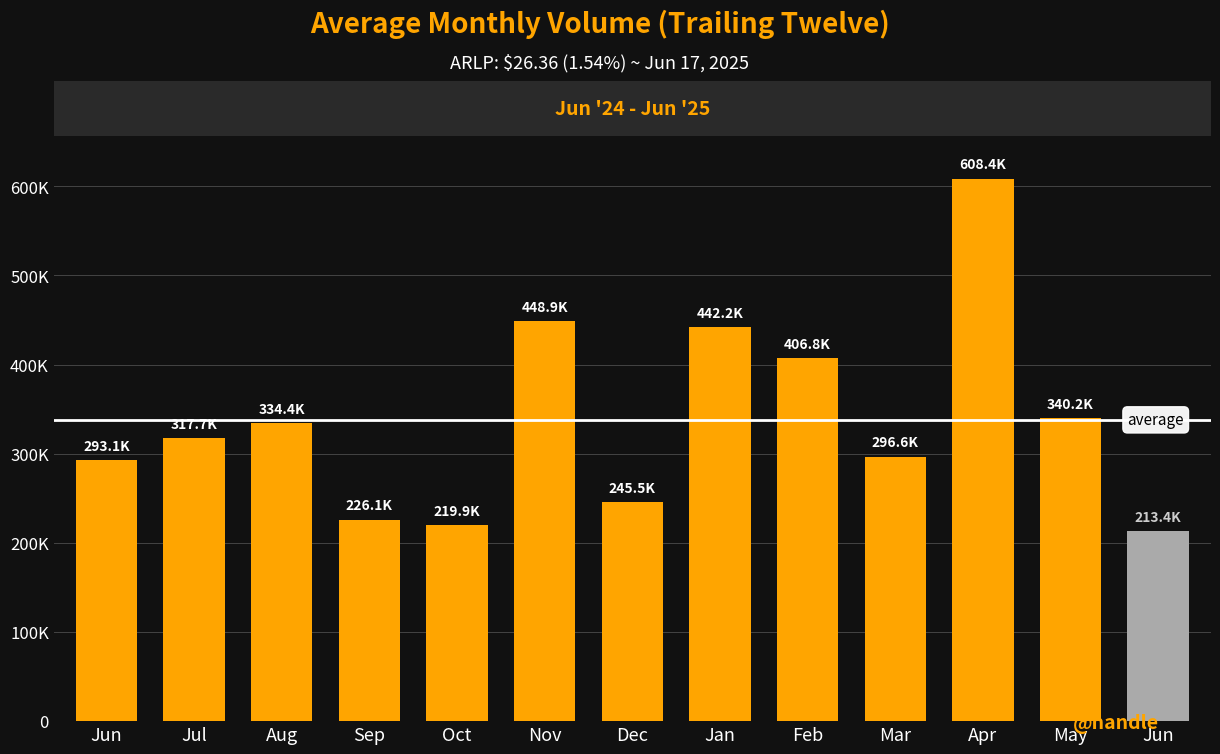

What is the difference between the maximum and minimum values?

395000